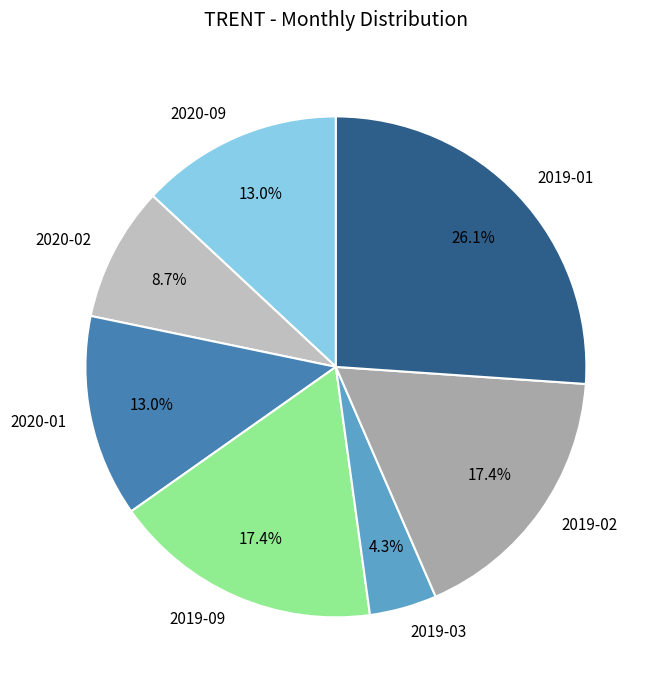

How many slices are in this pie chart?

7